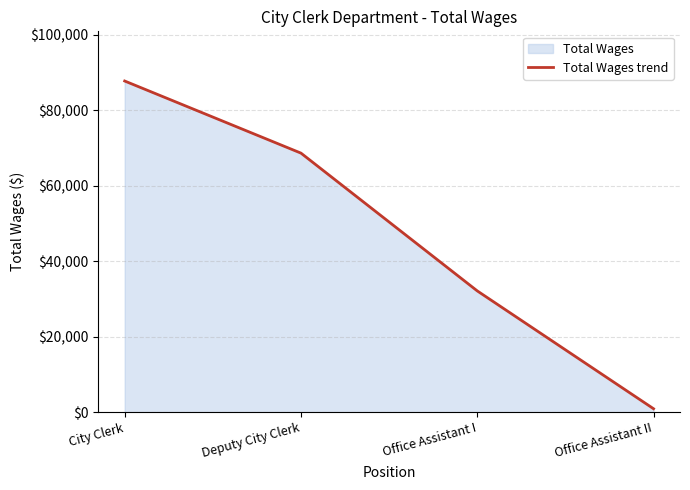

Approximately how many times larger is the value at Office Assistant I compared to City Clerk?

0.4